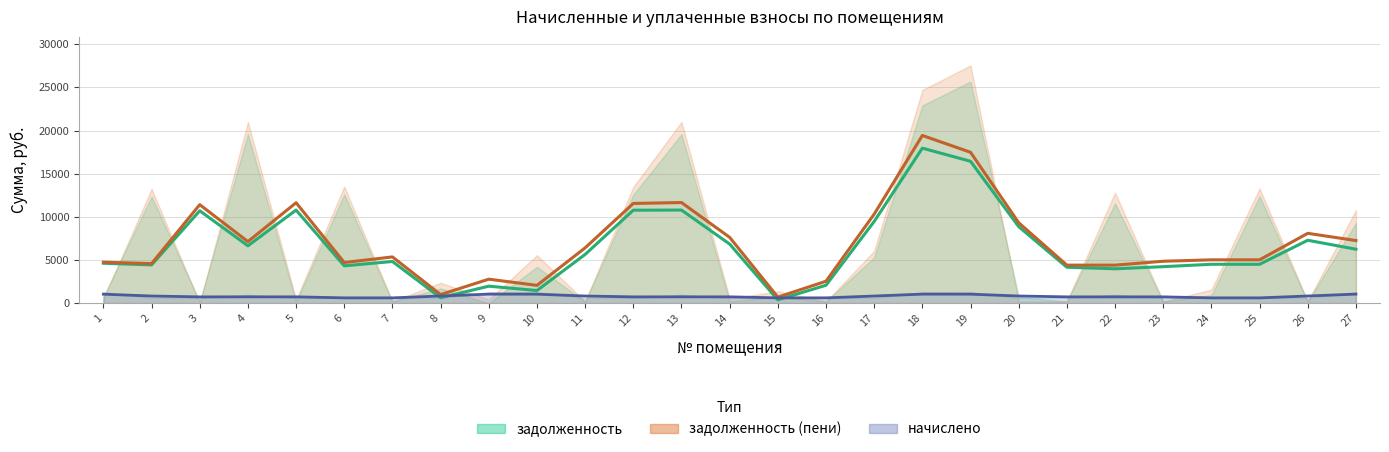

What is the difference between the second highest and minimum values in the начислено series?

653.3